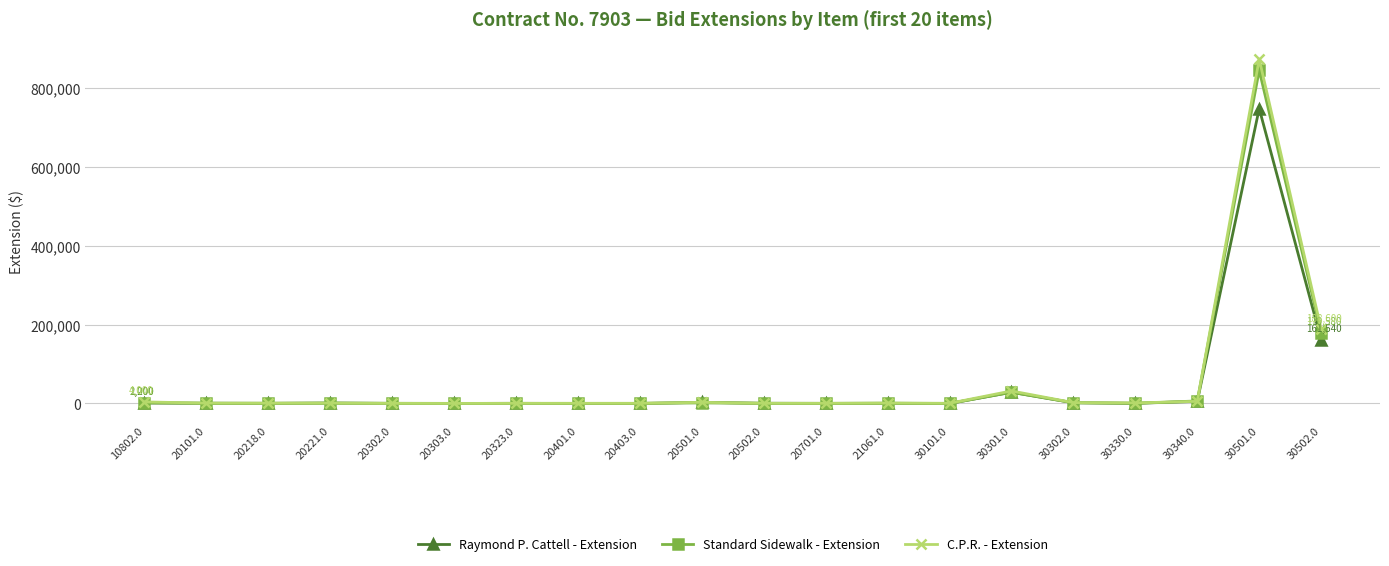

Is it true that C.P.R. - Extension equals 800 at 20218.0?

True